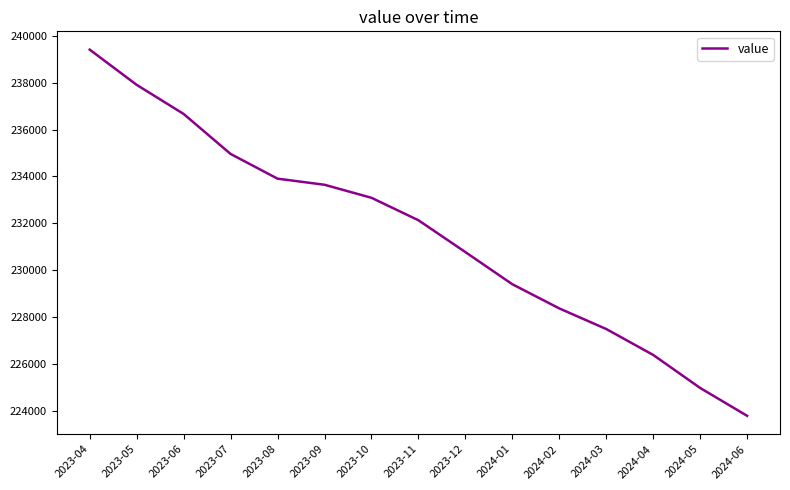

What is the difference between the values at 2024-04 and 2024-06?

2600